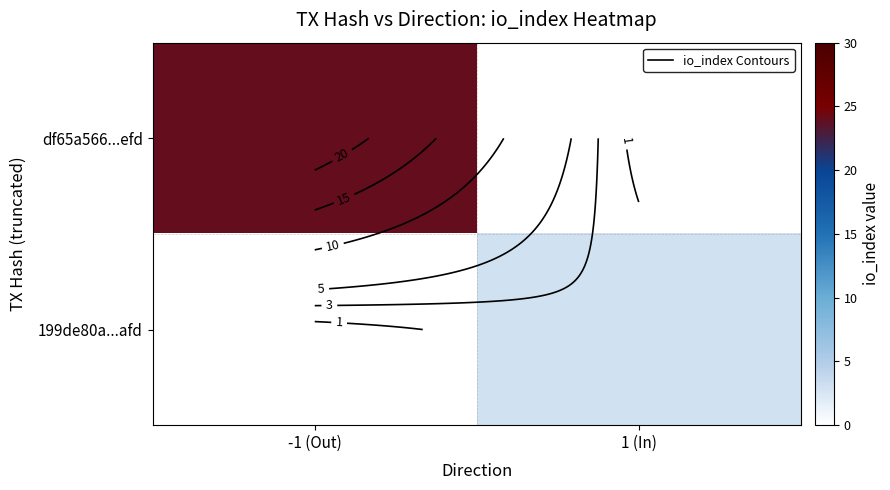

List the series in order of their overall mean, highest first.

df65a566...efd, 199de80a...afd